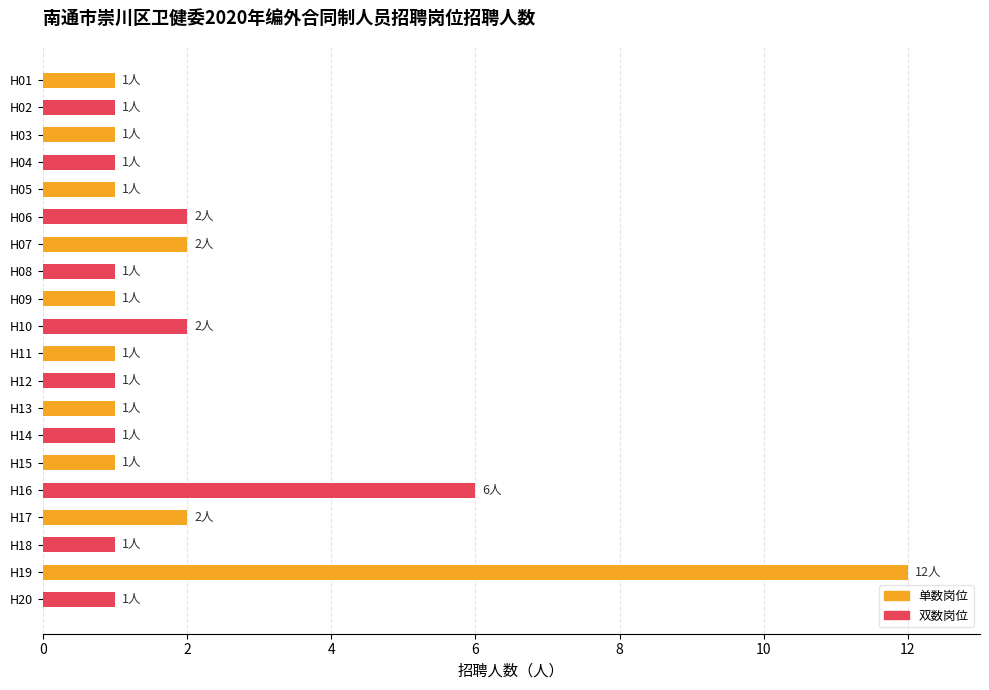

How many data points does each series have?

20